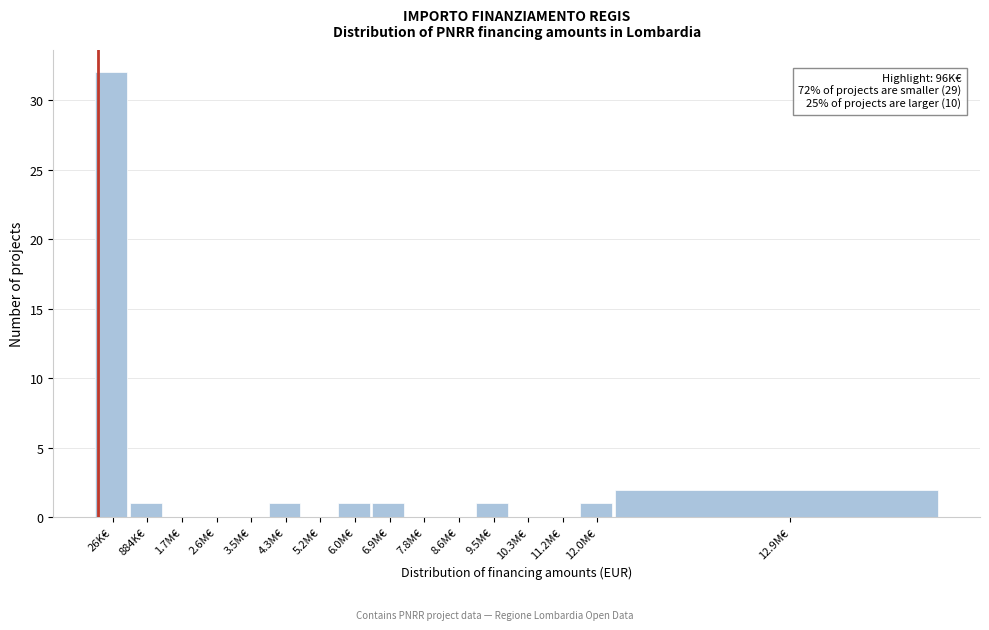

Reading right to left, list all the values displayed in this chart.

12.9M€=2	12.0M€=1	11.2M€=0	10.3M€=0	9.5M€=1	8.6M€=0	7.8M€=0	6.9M€=1	6.0M€=1	5.2M€=0	4.3M€=1	3.5M€=0	2.6M€=0	1.7M€=0	884K€=1	26K€=32